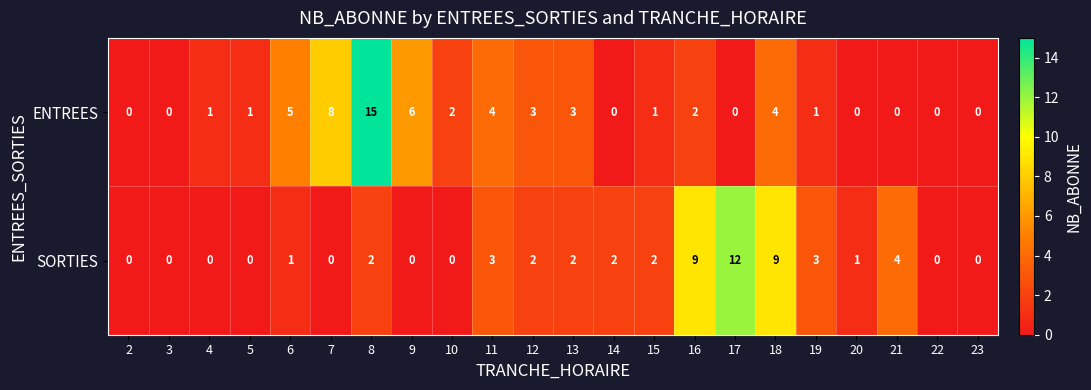

Is it true that SORTIES equals 6 at 3?

False